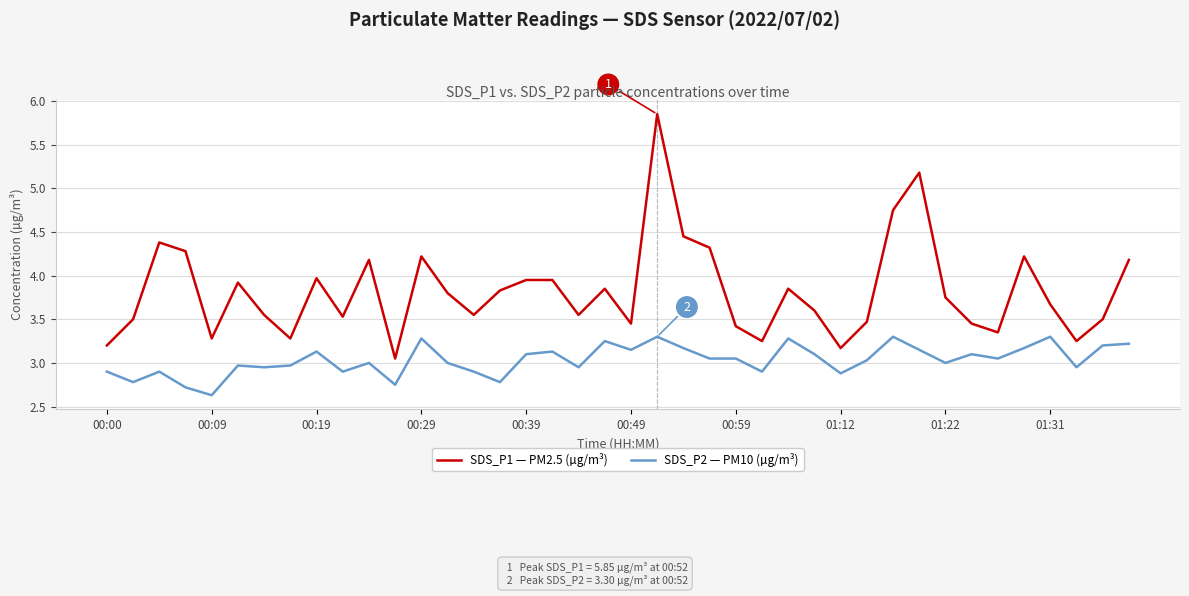

At how many categories does at least one series exceed 4?

11